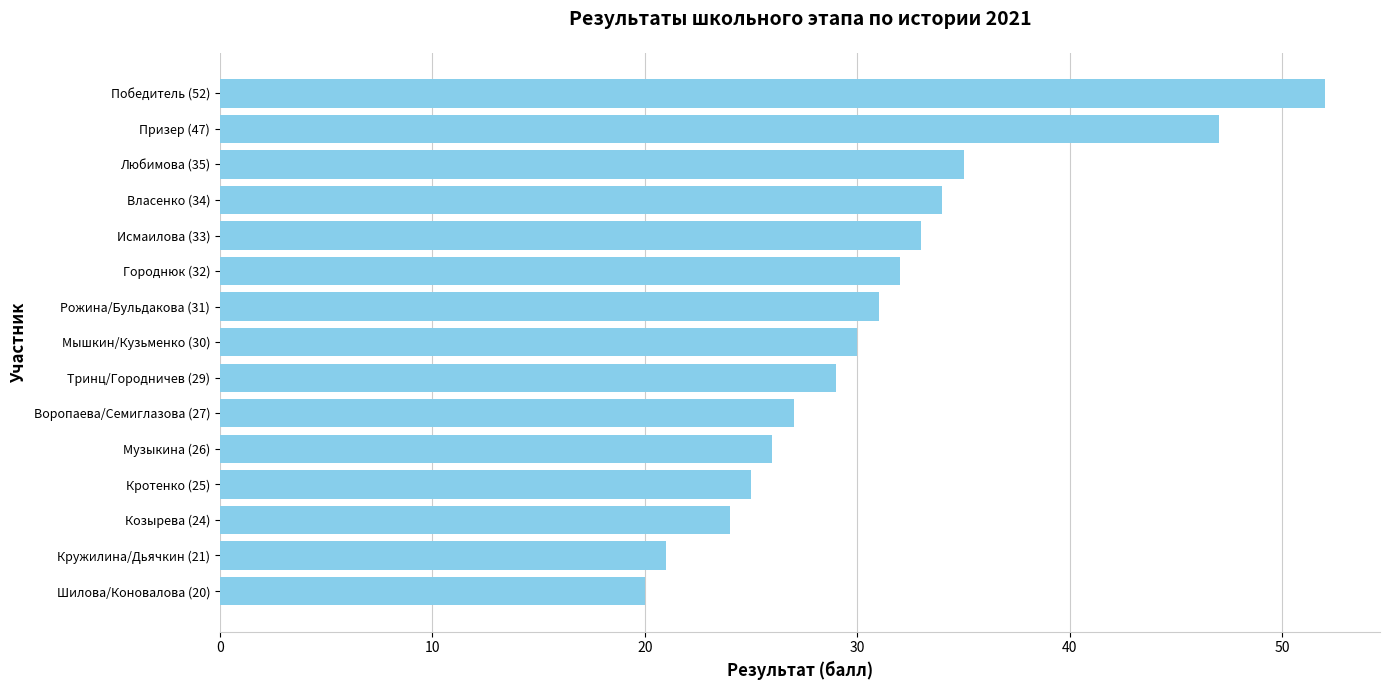

Rank the categories by value from lowest to highest.

Шилова/Коновалова (20), Кружилина/Дьячкин (21), Козырева (24), Кротенко (25), Музыкина (26), Воропаева/Семиглазова (27), Тринц/Городничев (29), Мышкин/Кузьменко (30), Рожина/Бульдакова (31), Городнюк (32), Исмаилова (33), Власенко (34), Любимова (35), Призер (47), Победитель (52)